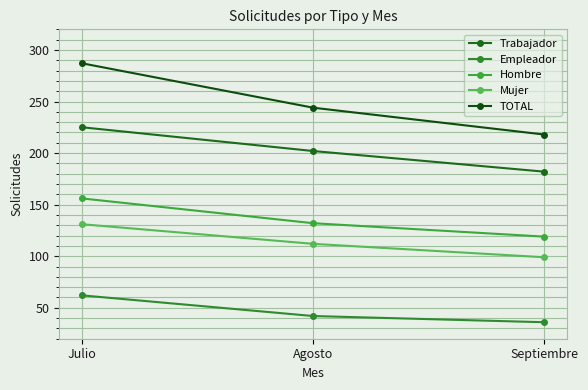

What is the average value of the Hombre series?

136